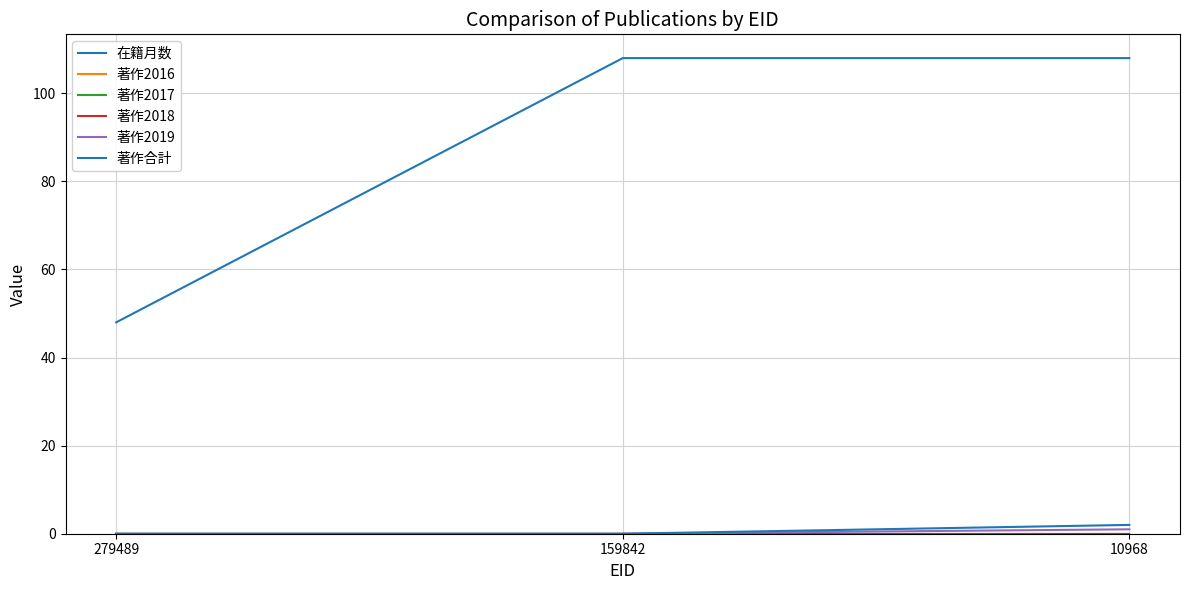

Does the chart display data point markers on the line(s)?

No